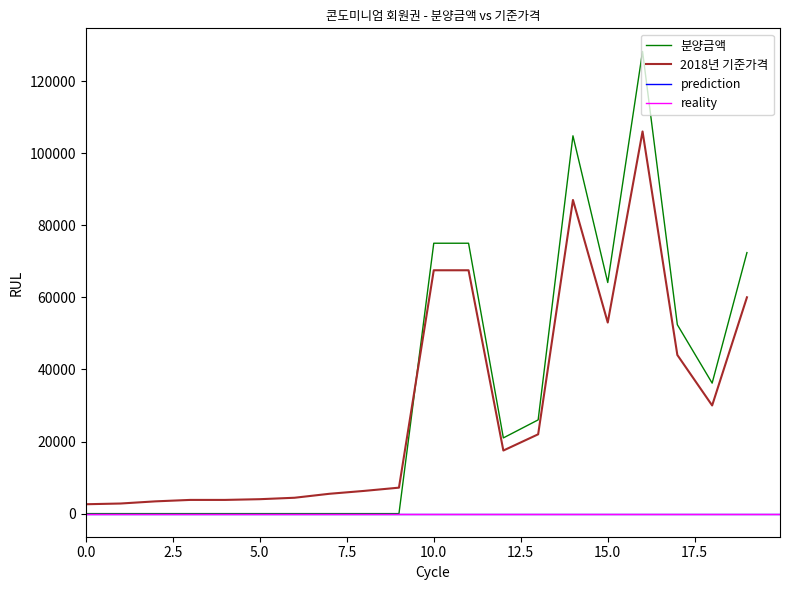

True or false: 2018년 기준가격 and 분양금액 cross at least once.

True